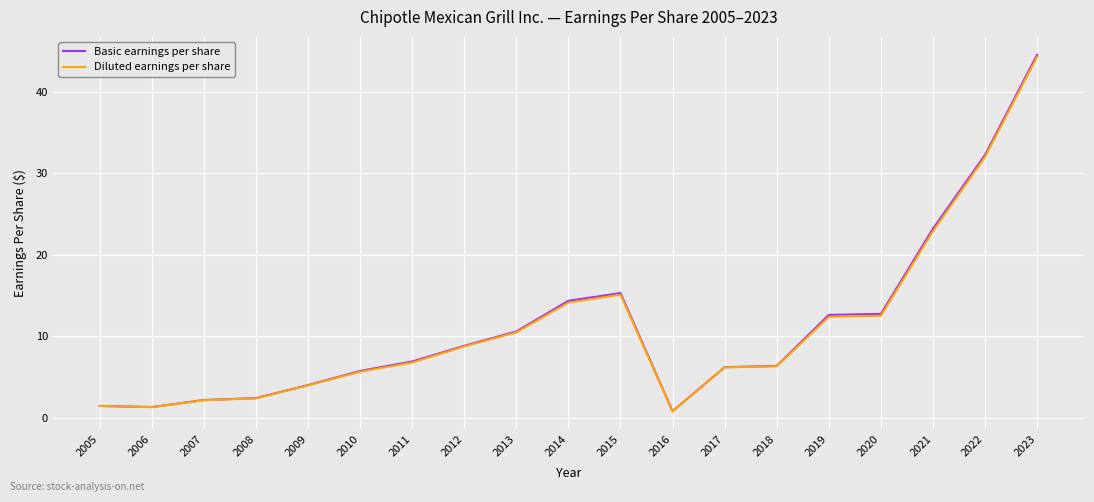

The Diluted earnings per share series shows 8.9 at 2017. True or false?

False